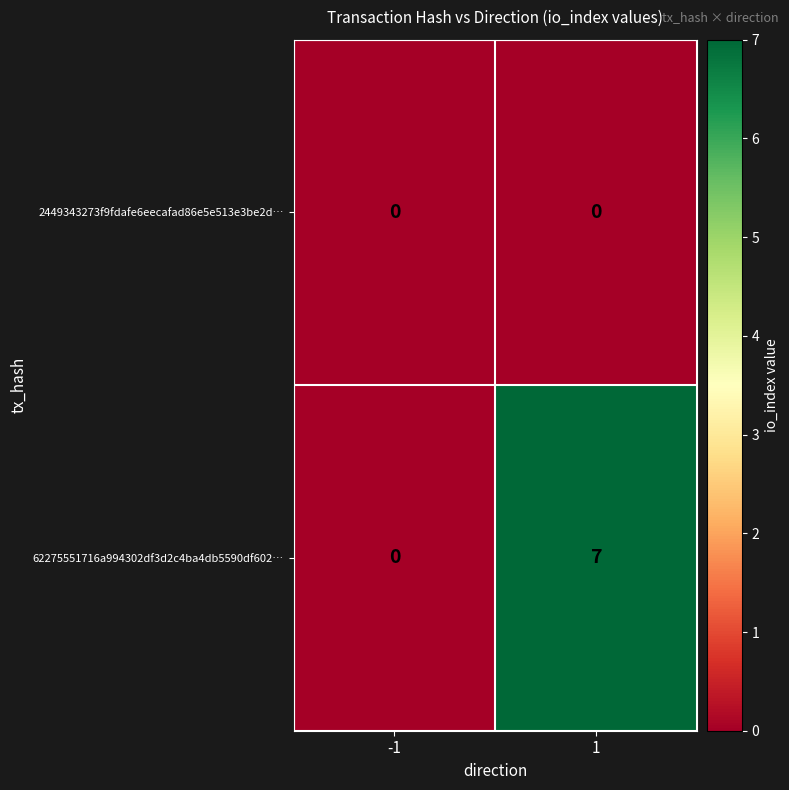

List the series in order of their overall mean, lowest first.

2449343273f9fdafe6eecafad86e5e513e3be2d…, 62275551716a994302df3d2c4ba4db5590df602…